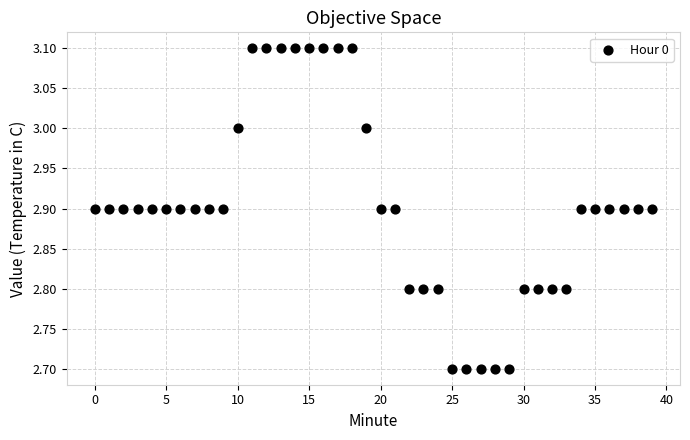

What is the range of Y values (max minus min)?

0.4